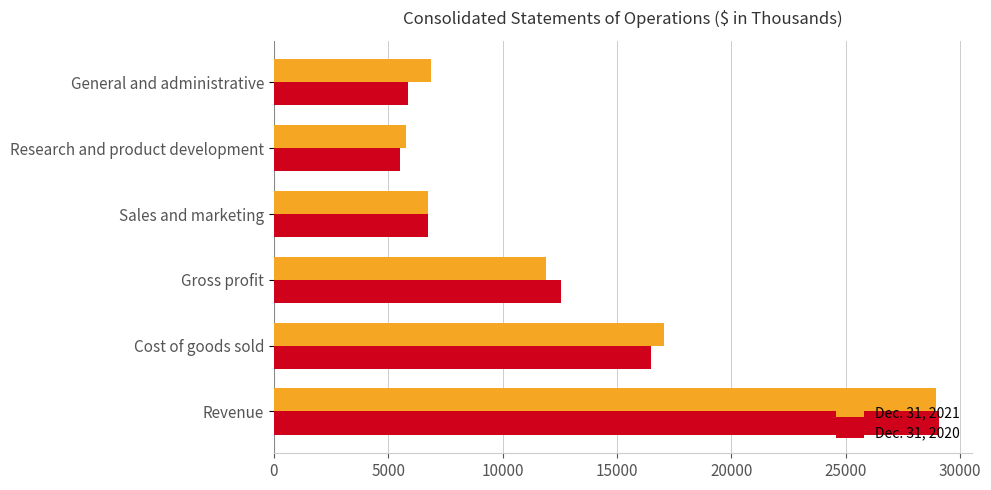

List the series in order of their overall mean, highest first.

Dec. 31, 2021, Dec. 31, 2020